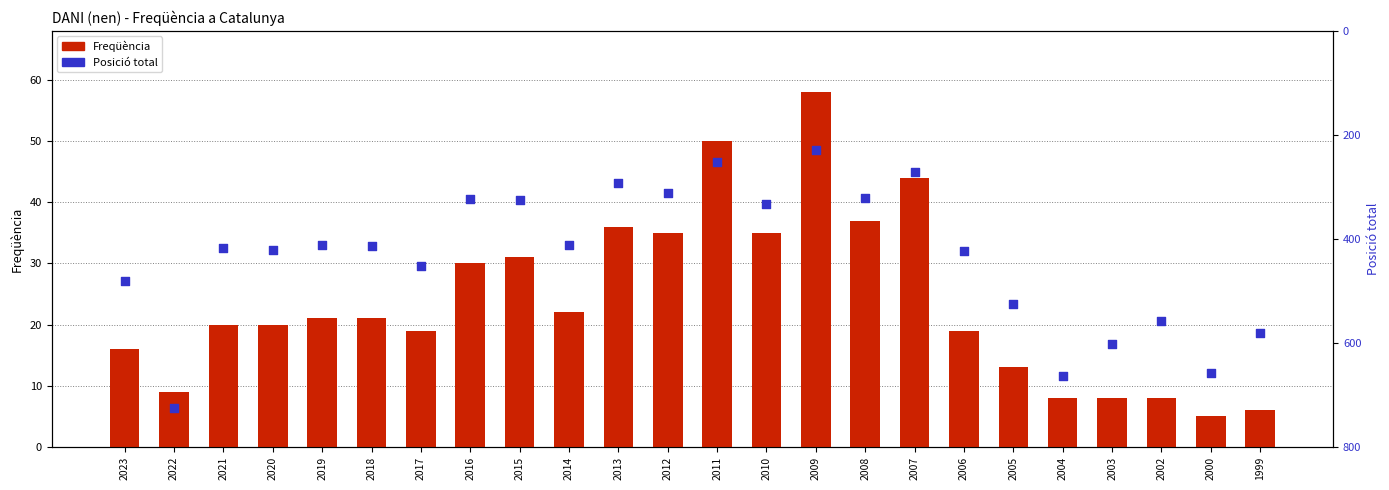

Is the value of Posició total at 2011 greater than the value of Freqüència at 2021?

Yes